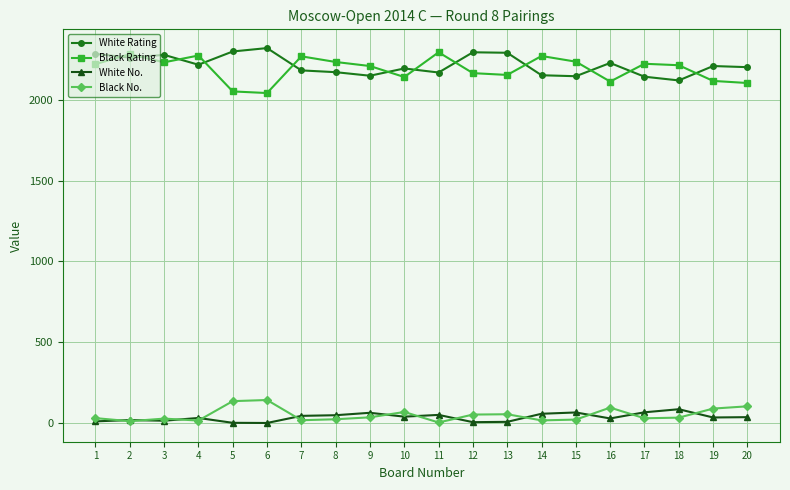

What is the sum of all White Rating values?

44289